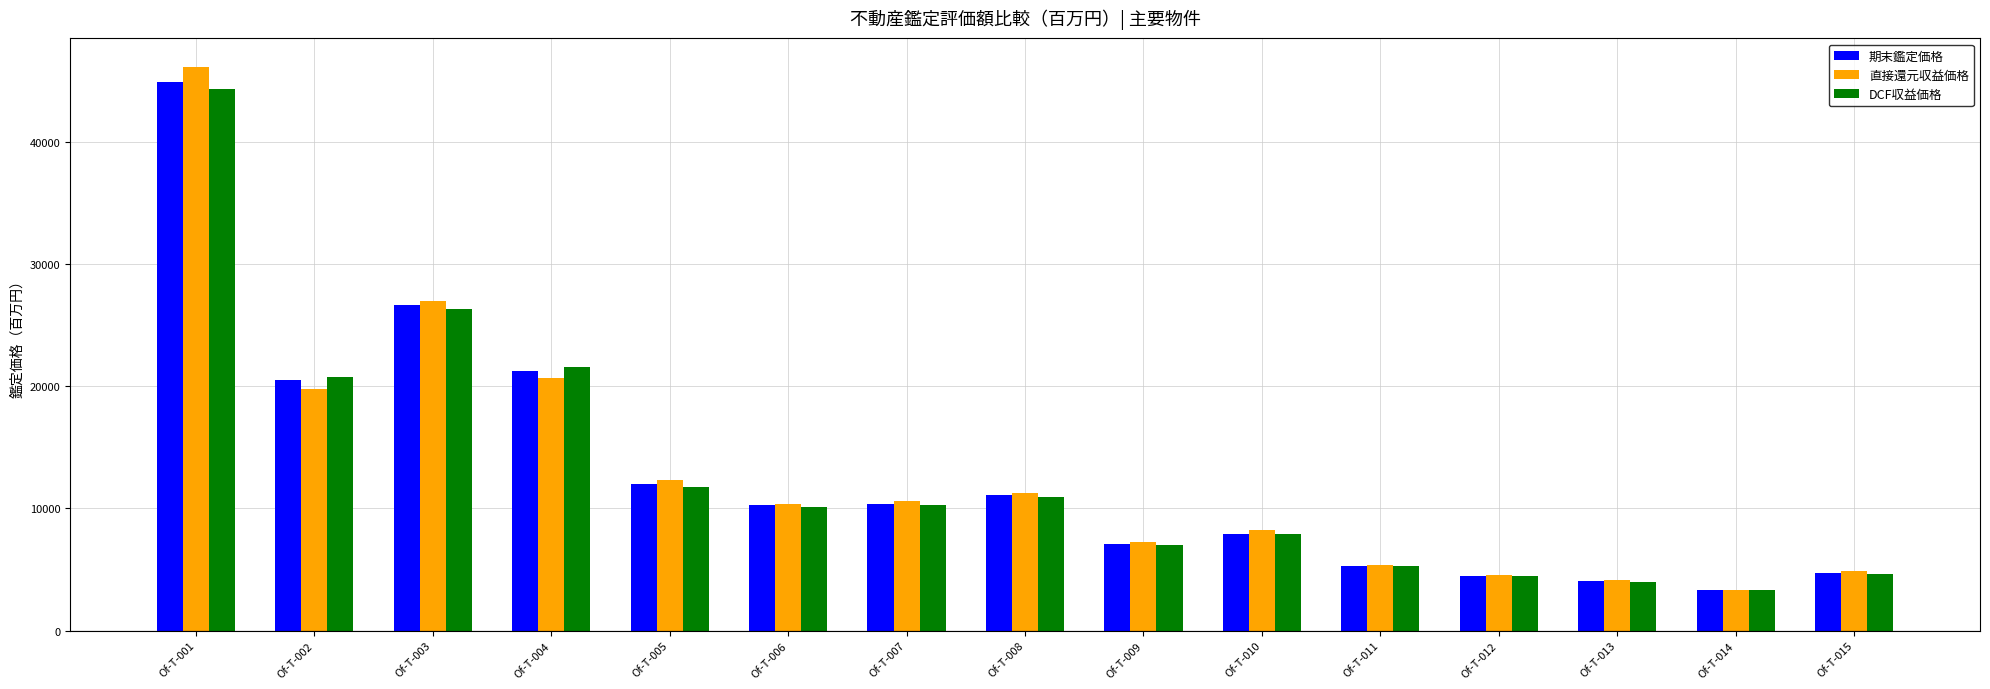

How many values in the 期末鑑定価格 series are below 10300?

7